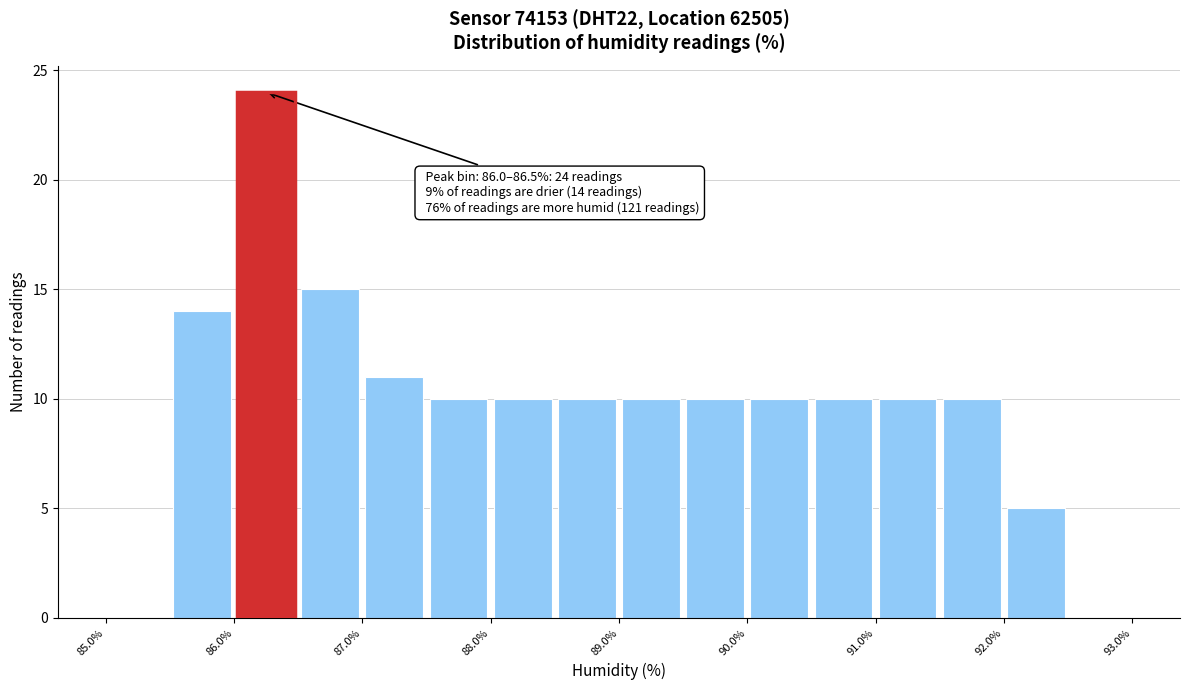

Which range on the x-axis has the tallest bar?

86.0 to 86.5